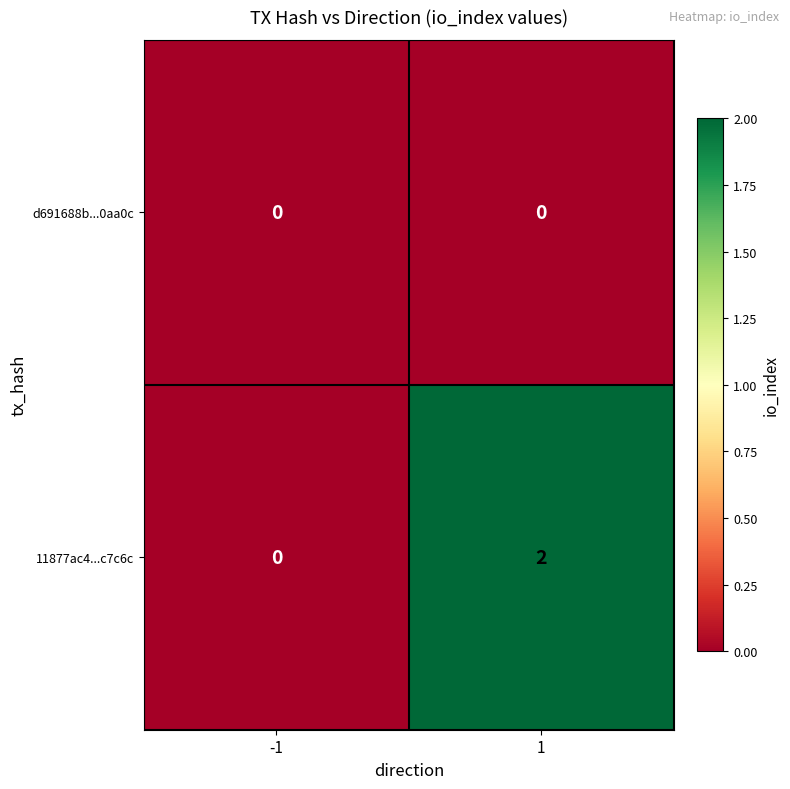

Reading left to right, what are all the values shown in this chart?

d691688b...0aa0c: -1=0	1=0
11877ac4...c7c6c: -1=0	1=2